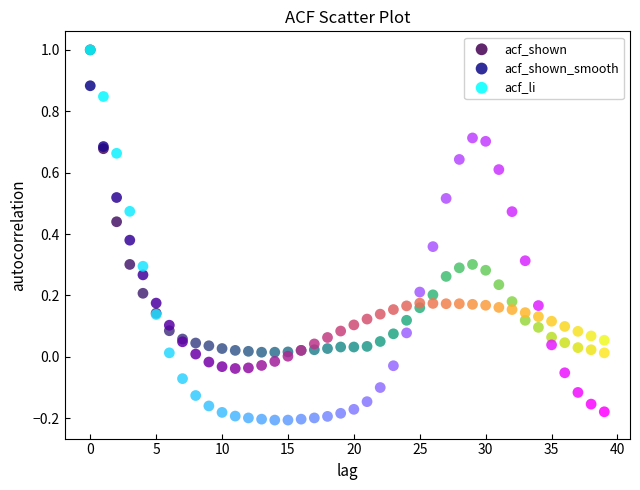

Which series contains the lowest Y value?

acf_li